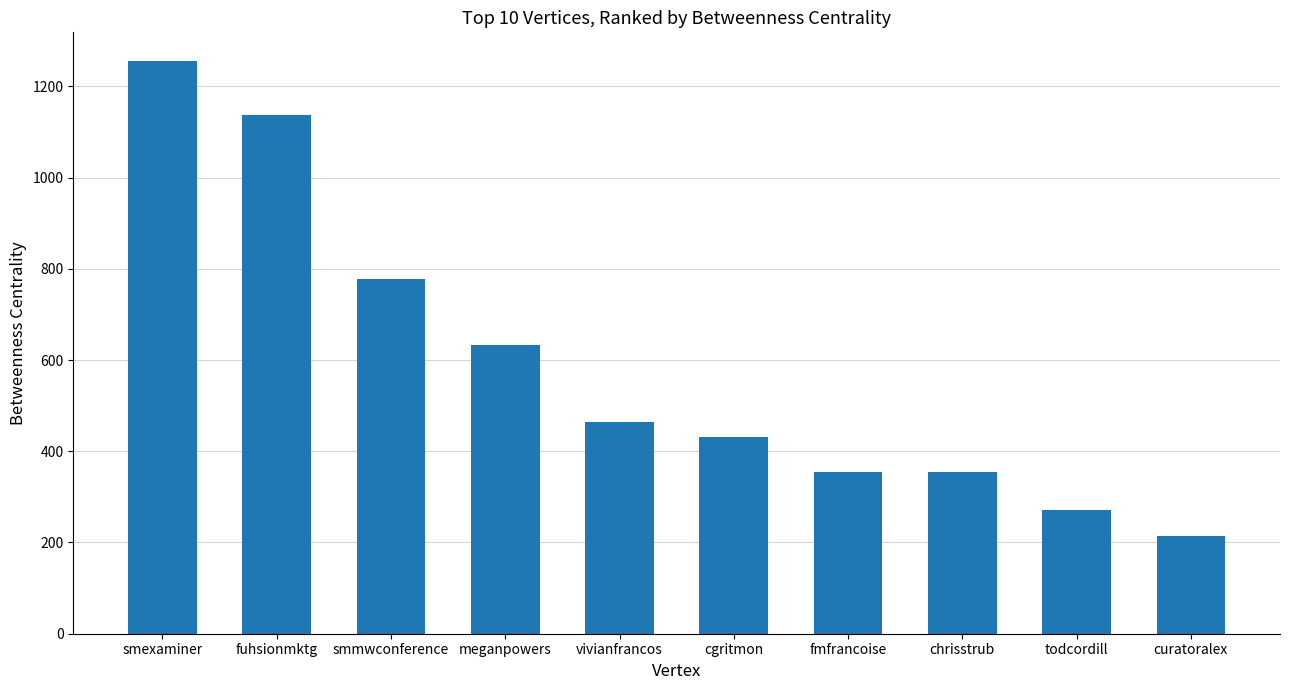

What is the change in value from smexaminer to cgritmon?

-823.6